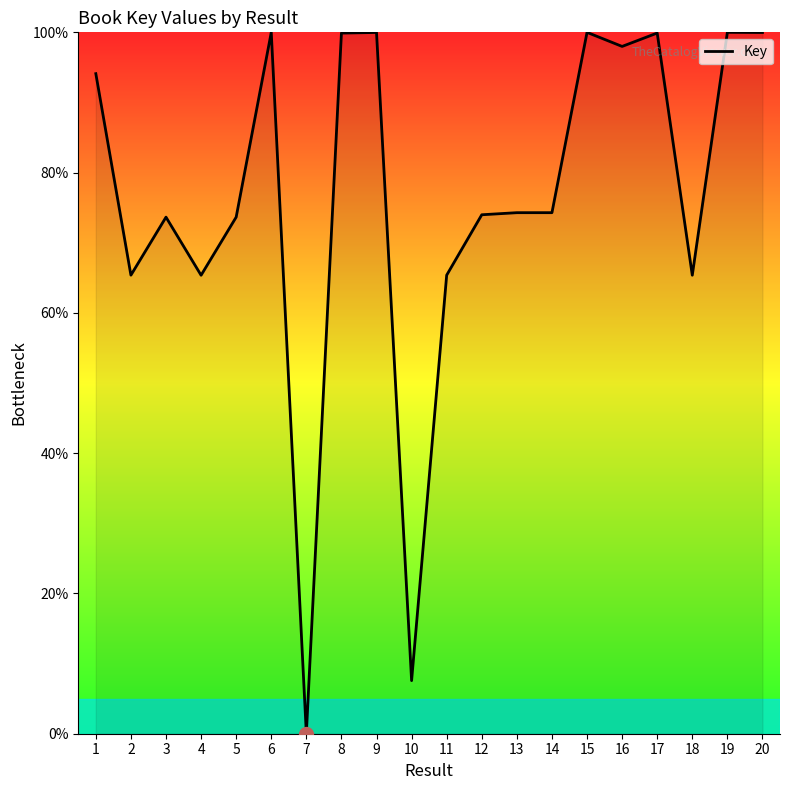

Is it true that the value at 9 is 100.0?

True